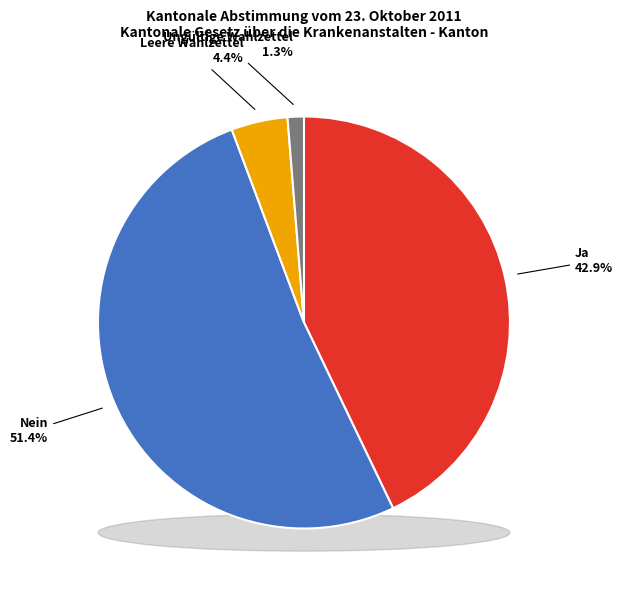

To the nearest percent, what percentage of the pie is Leere Wahlzettel?

4%